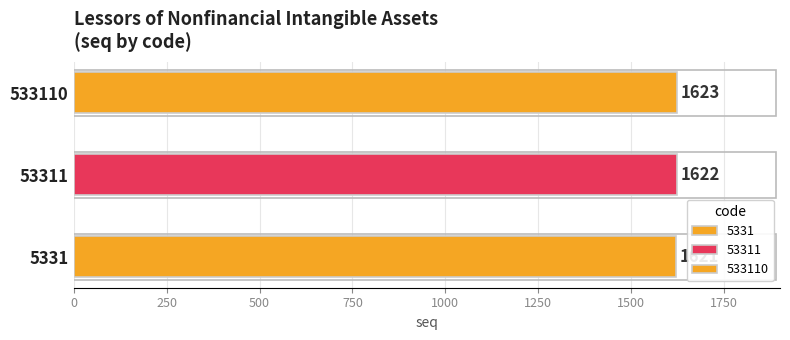

List the labels in order of value, largest first.

533110, 53311, 5331